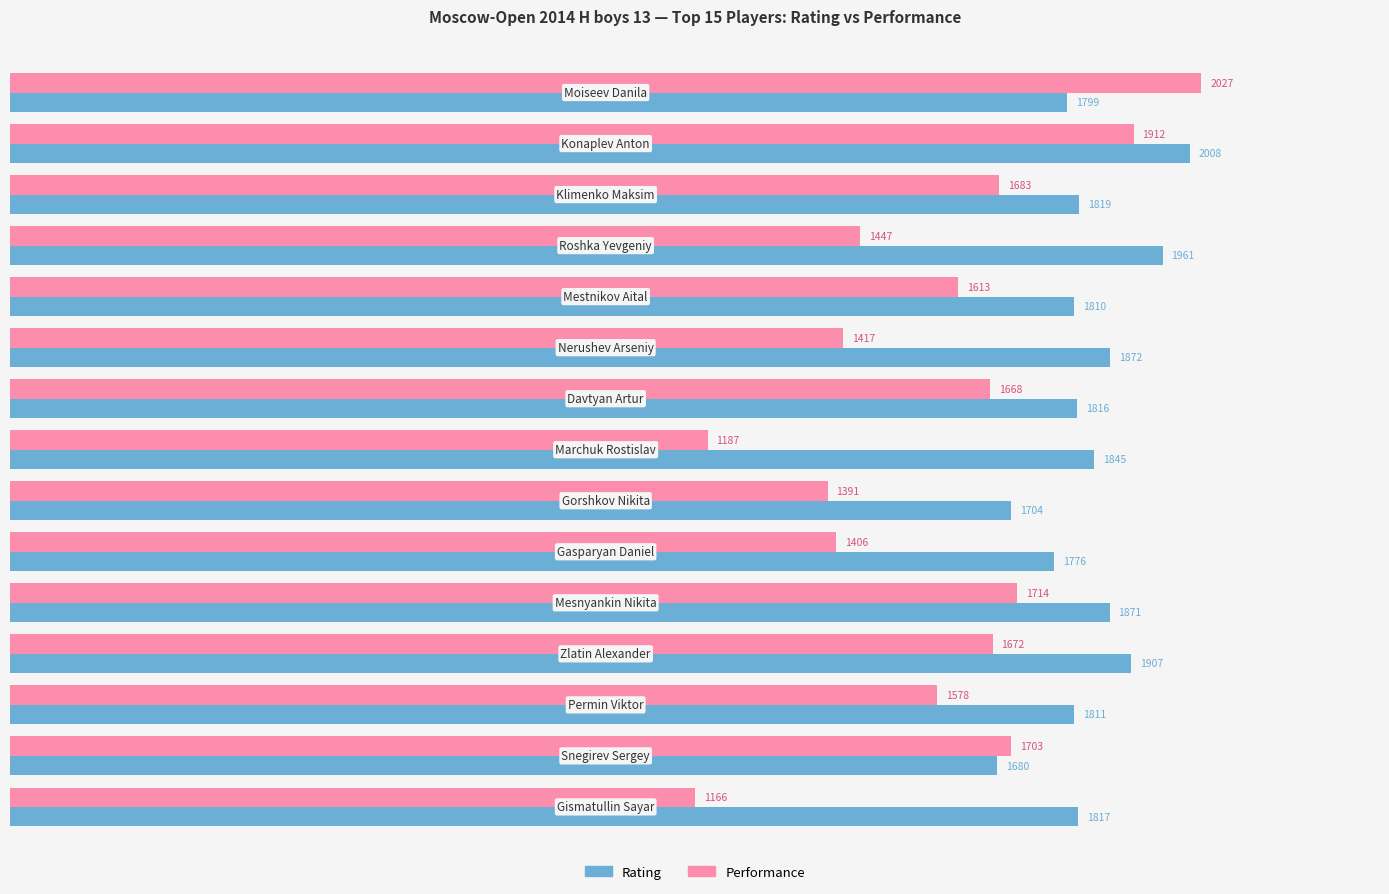

What is the difference between the maximum and minimum values in the Rating series?

328